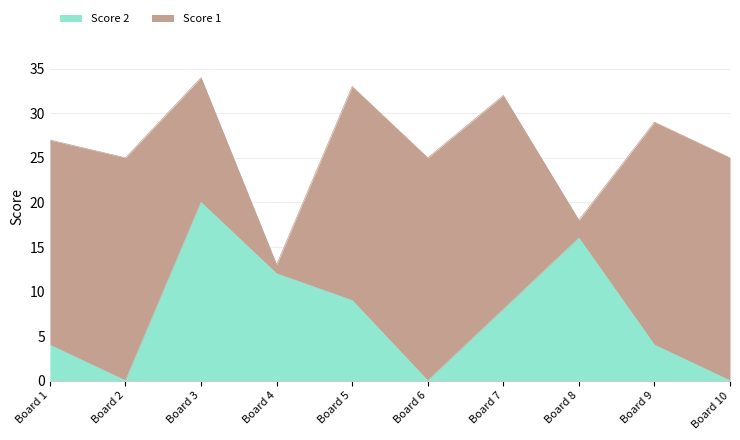

True or false: Score 2 has a value of 9 at Board 10.

False